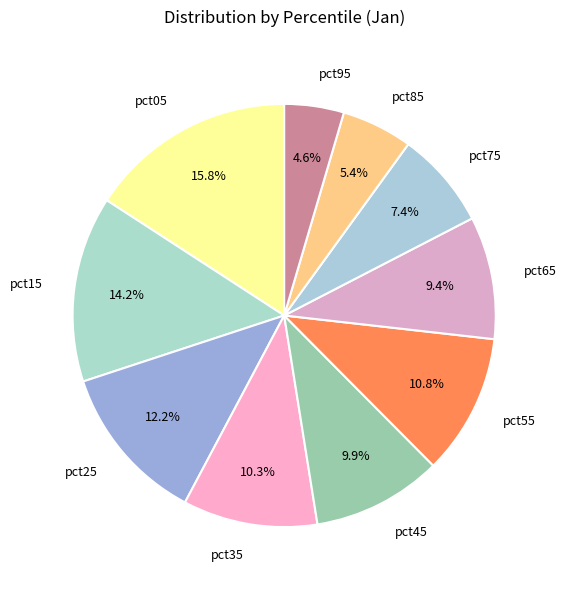

True or false: pct65 accounts for 9% of the total.

True